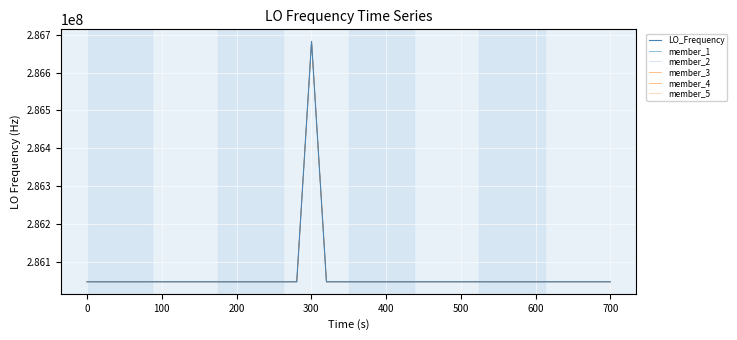

Does the chart display data point markers on the line(s)?

No